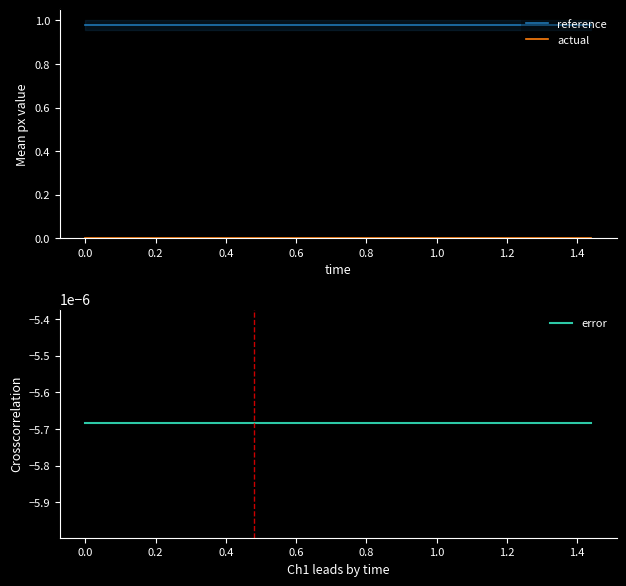

How many lines are shown in the chart?

3